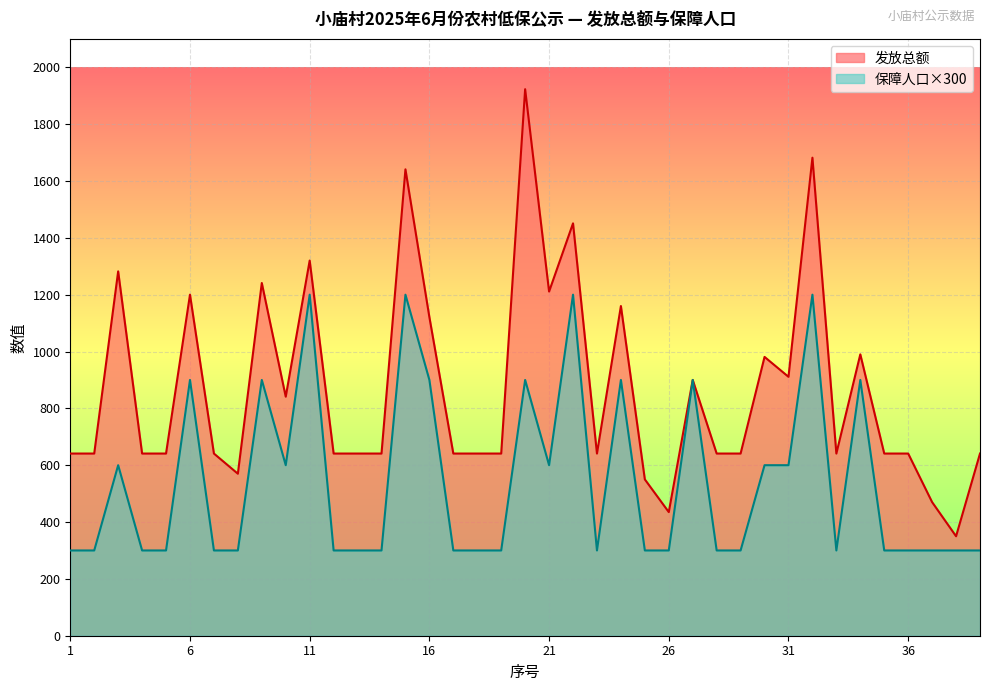

Where is the first local minimum for 发放总额?

8